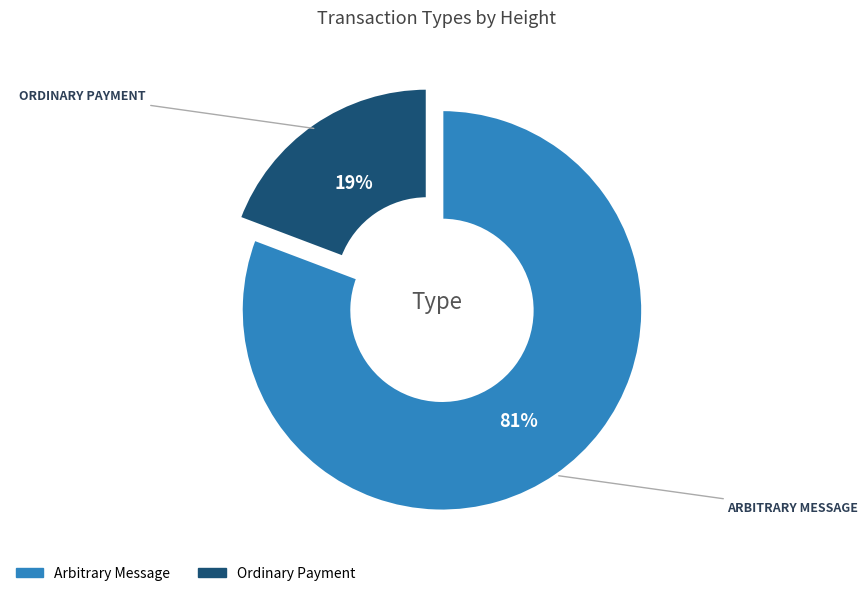

Is there any slice that represents more than half of the pie?

Yes